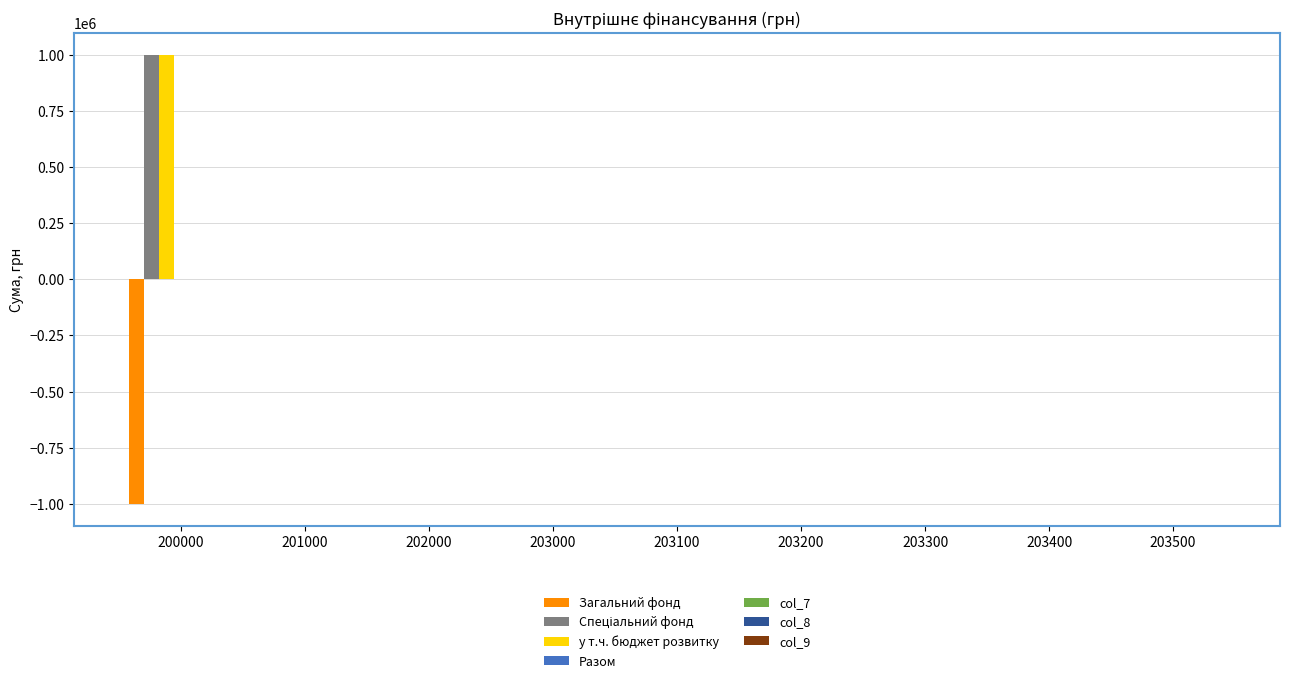

At which category is the sum across all series the highest?

200000